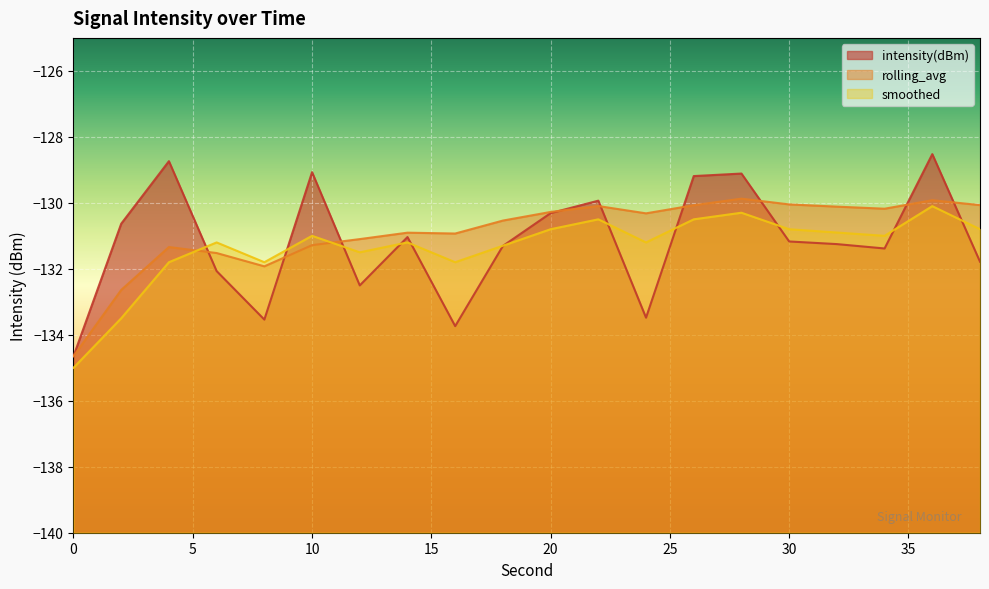

What is the maximum value for rolling_avg?

-129.9